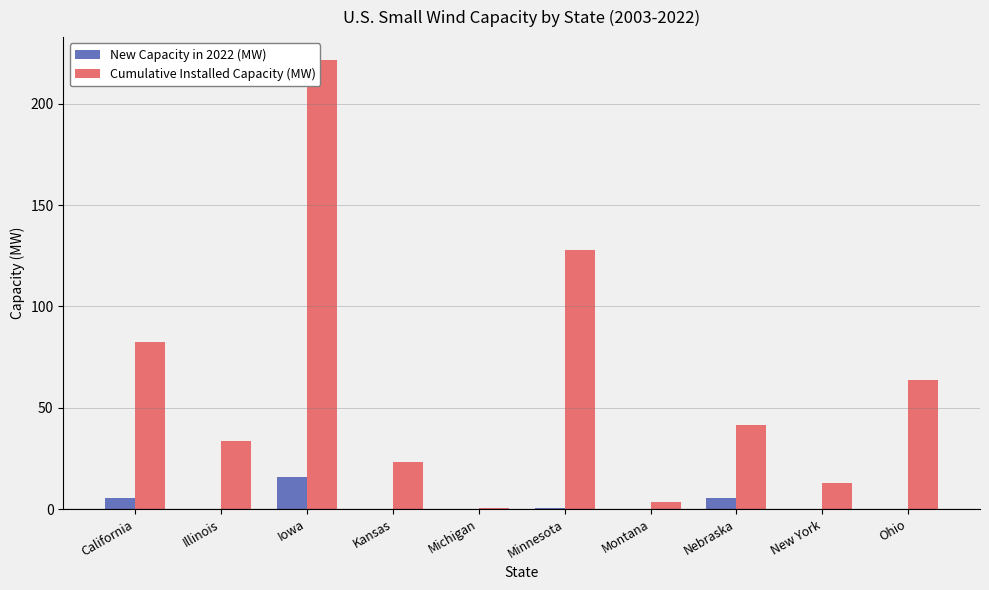

True or false: Cumulative Installed Capacity (MW) has a value of 41.3 at Nebraska.

True